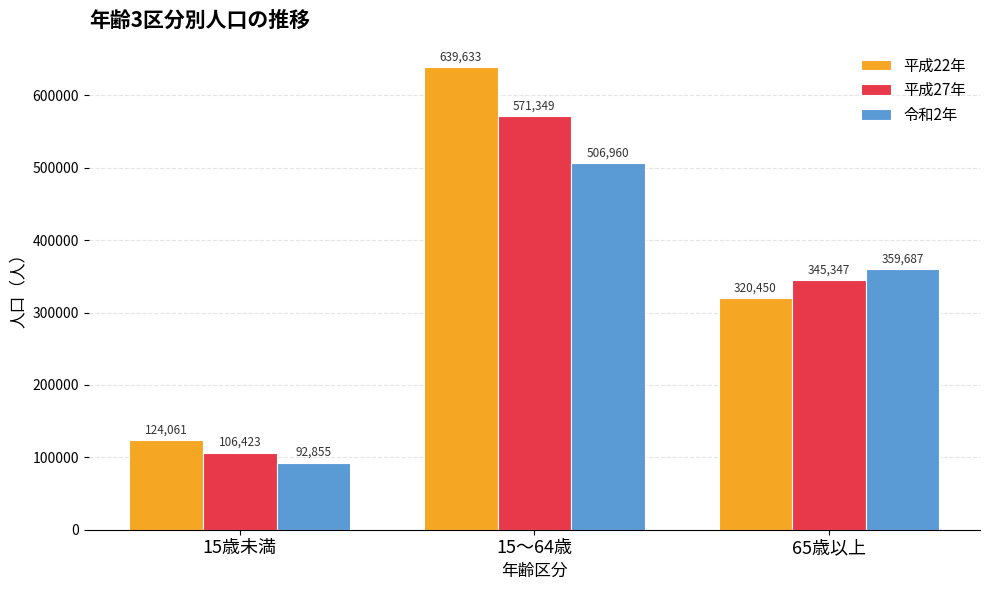

Which series has the largest range (max minus min)?

平成22年